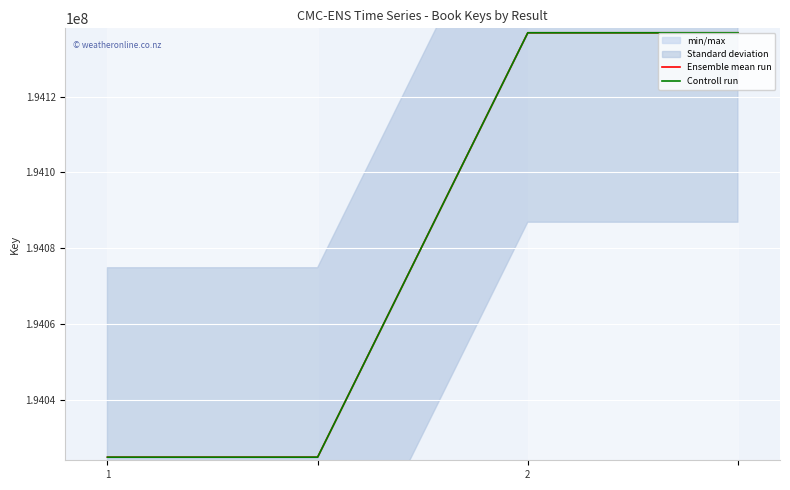

How many values in the Ensemble mean run series are below 194136829?

2